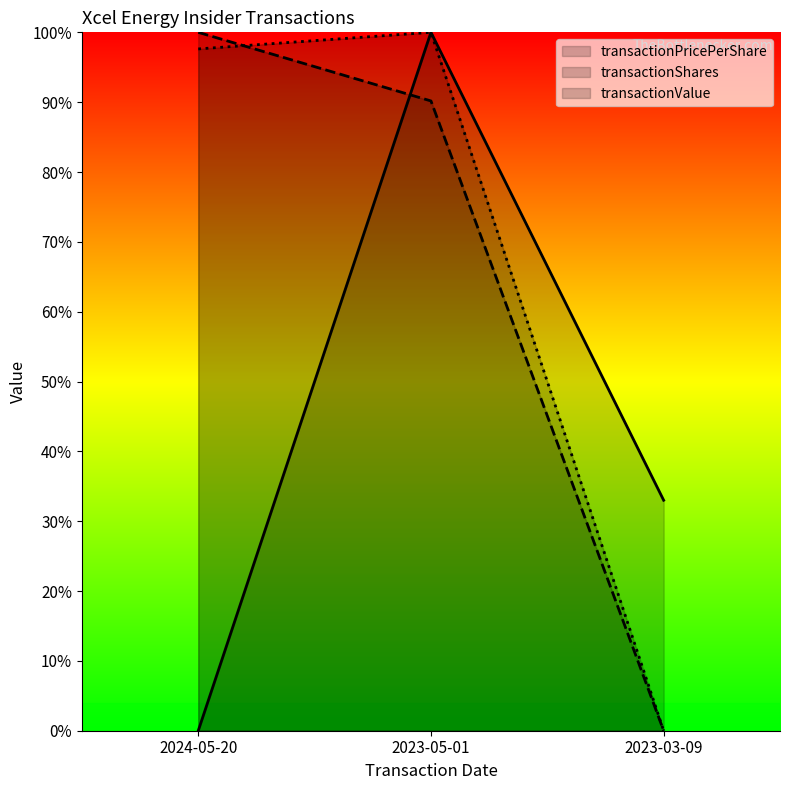

At which category is the sum across all series the highest?

2023-05-01